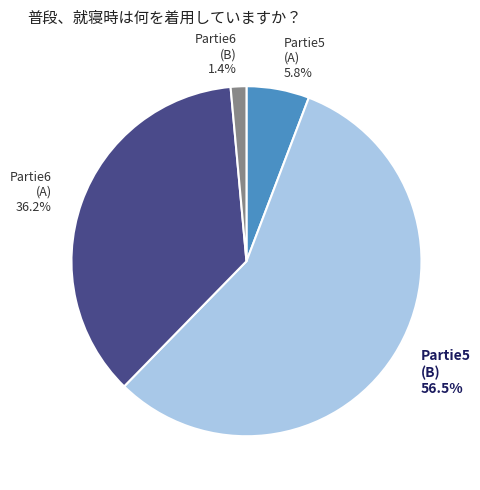

Rank the categories by value from lowest to highest.

Partie6 (B) 1.4%, Partie5 (A) 5.8%, Partie6 (A) 36.2%, Partie5 (B) 56.5%